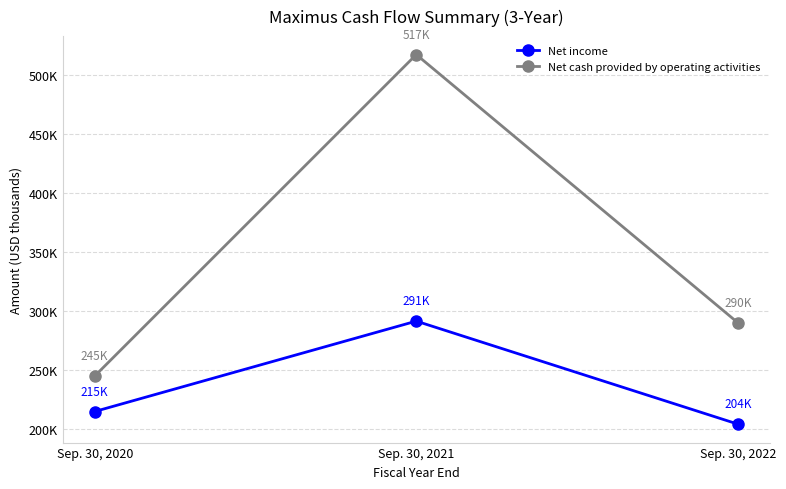

At which category is the sum across all series the highest?

Sep. 30, 2021